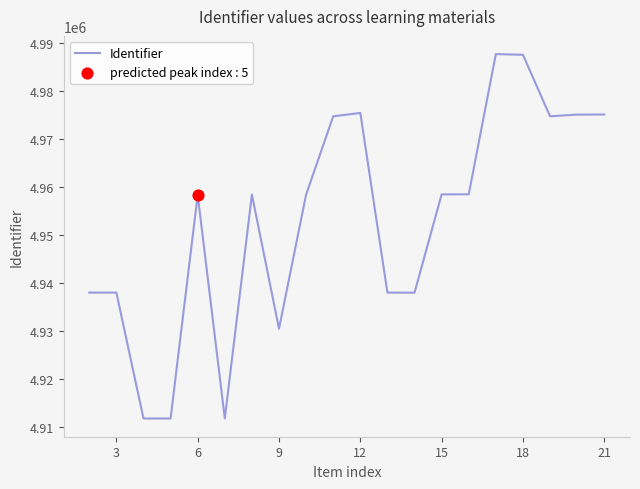

What is the difference between the maximum and minimum values?

75827